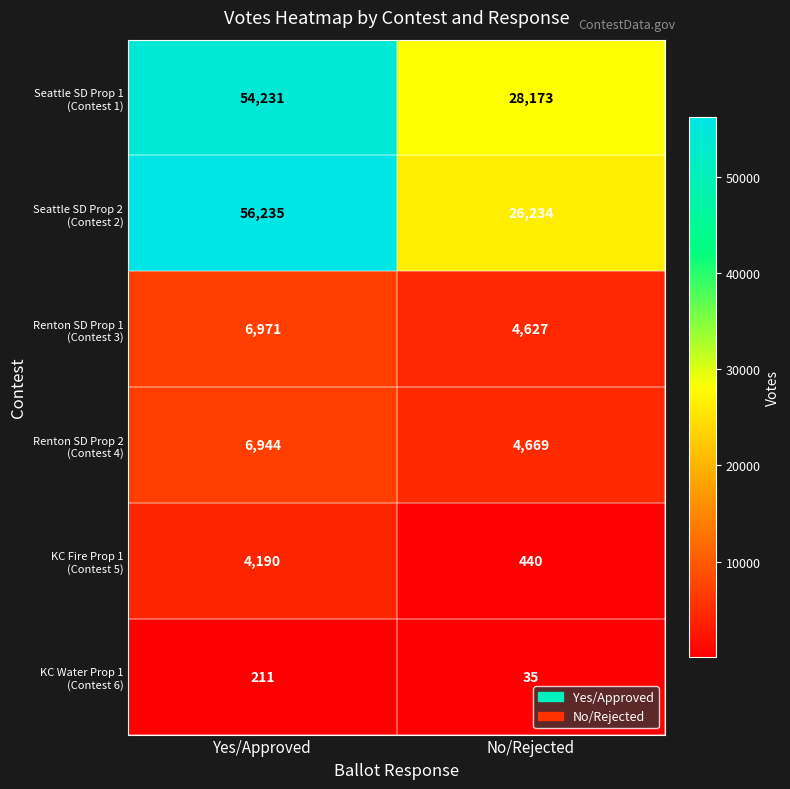

At which category is the sum across all series the highest?

Yes/Approved